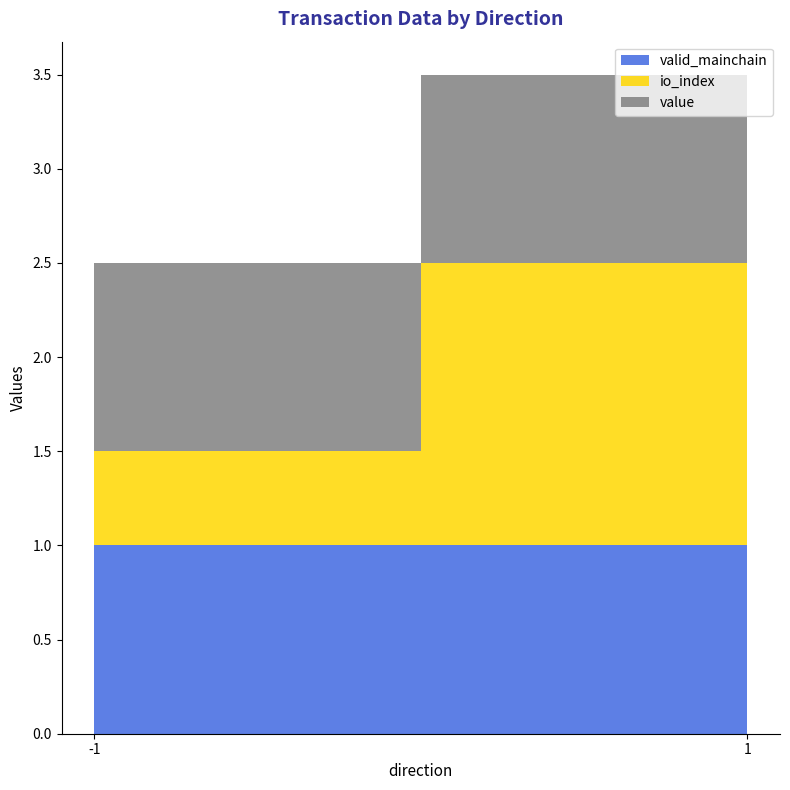

Reading left to right, what are all the values shown in this chart?

io_index: -1=0.5	1=1.5
value: -1=1.0	1=1.0
valid_mainchain: -1=1.0	1=1.0